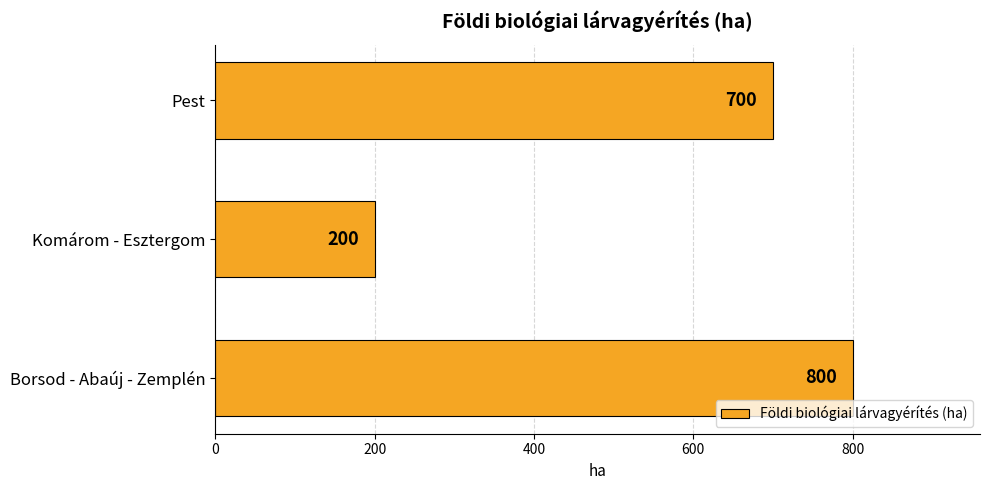

Reading bottom to top, transcribe all the data shown in this chart.

Borsod - Abaúj - Zemplén=800	Komárom - Esztergom=200	Pest=700